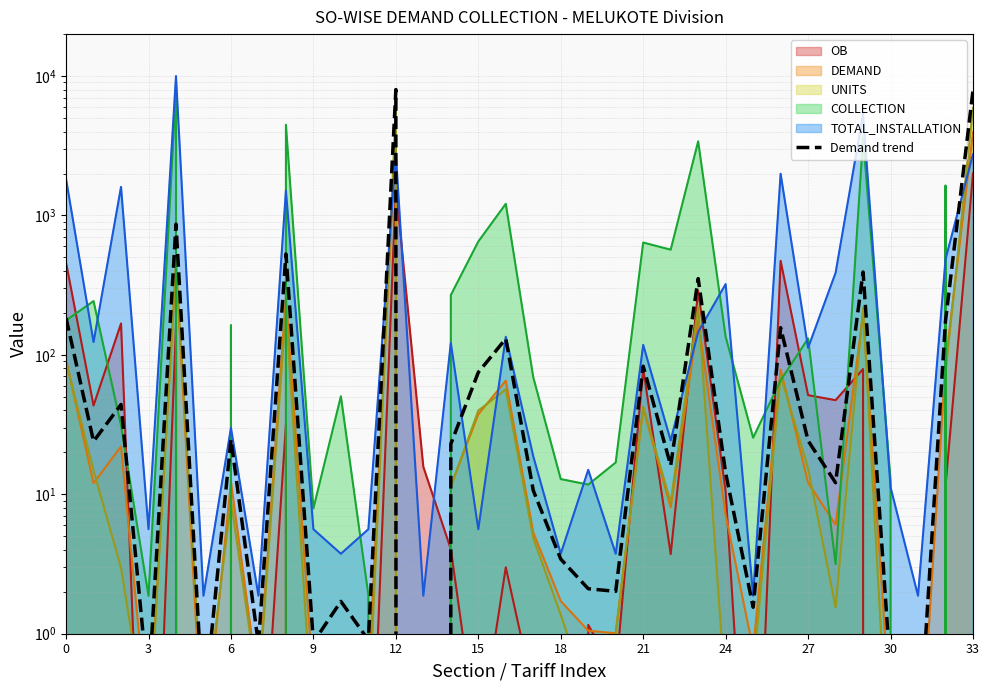

The value at 18 is 5.6. True or false?

False